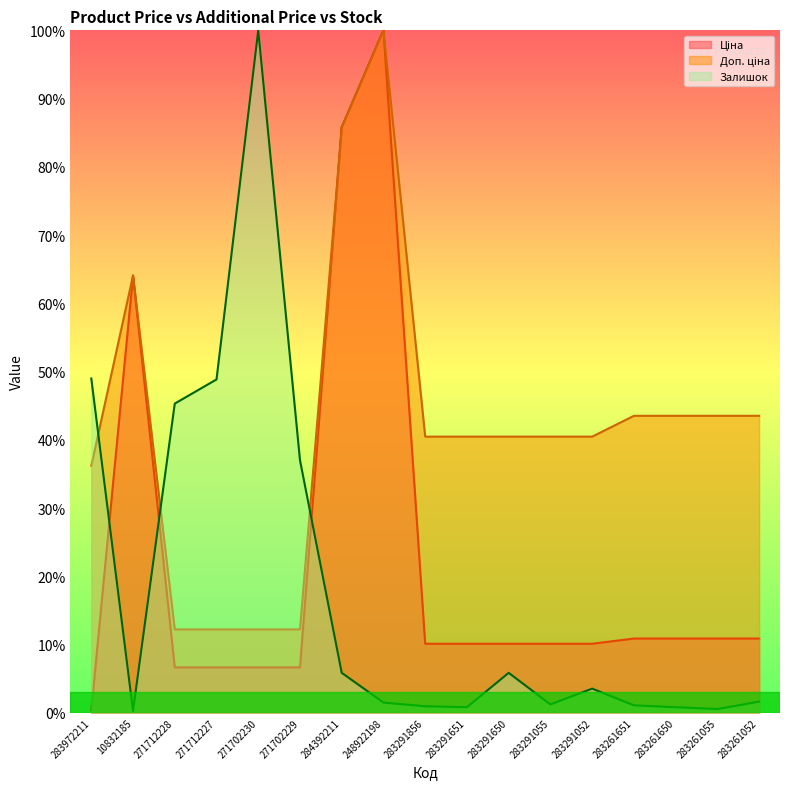

What is the maximum value for Залишок?

100.0